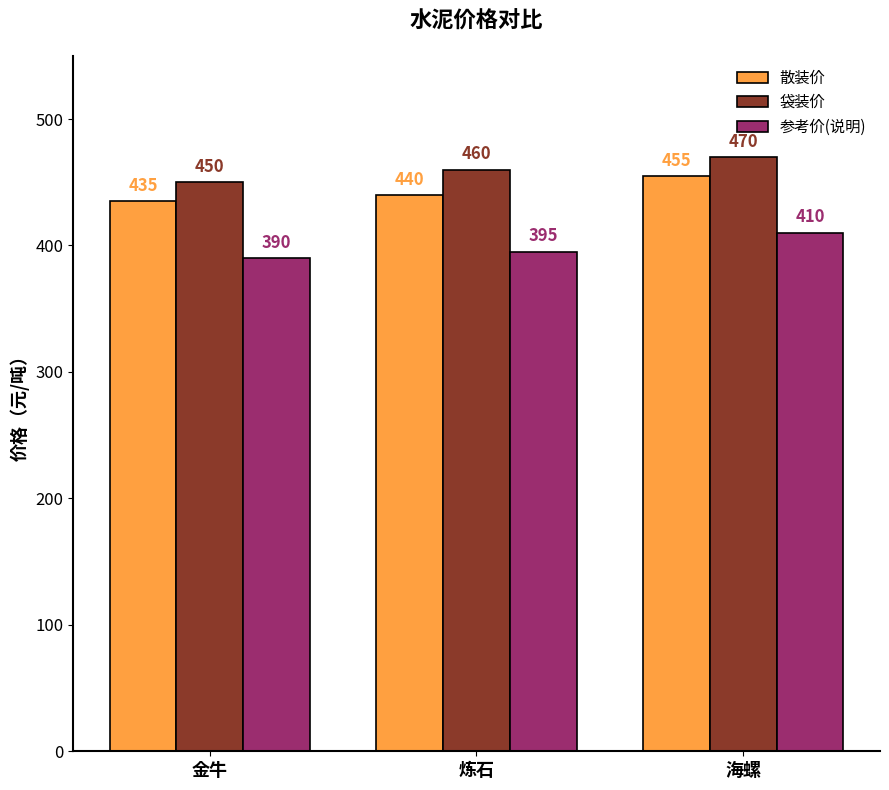

Reading left to right, list all the values displayed in this chart.

散装价: 金牛=435	炼石=440	海螺=455
袋装价: 金牛=450	炼石=460	海螺=470
参考价(说明): 金牛=390	炼石=395	海螺=410